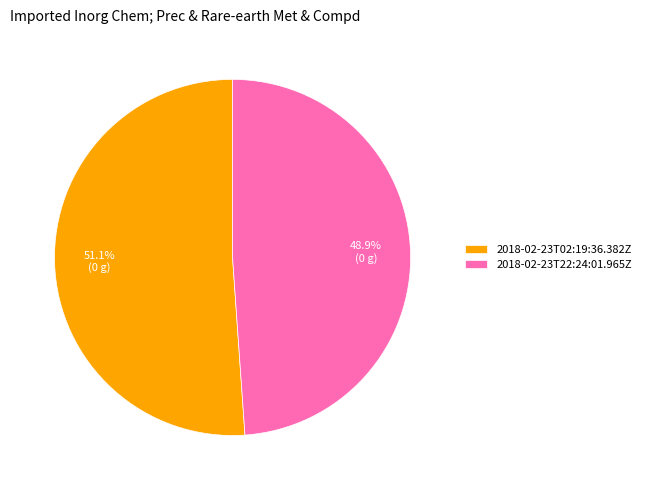

The 2018-02-23T02:19:36.382Z slice represents 51% of the pie. True or false?

True